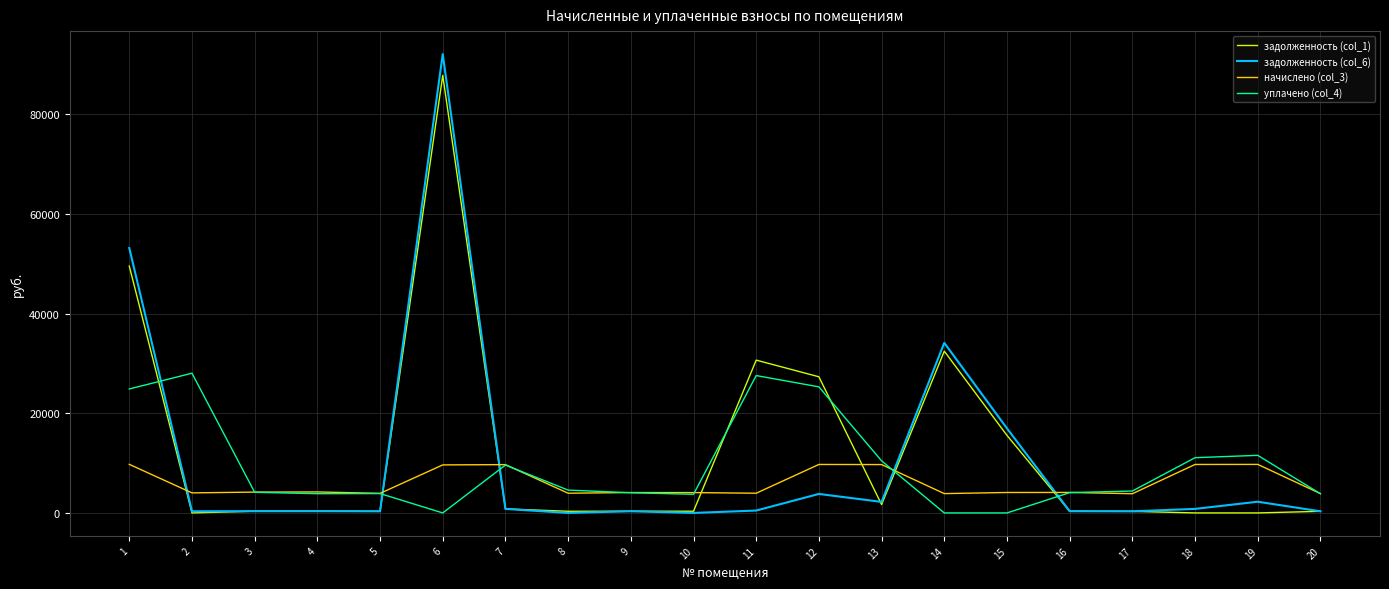

True or false: задолженность (col_1) and начислено (col_3) cross at least once.

True